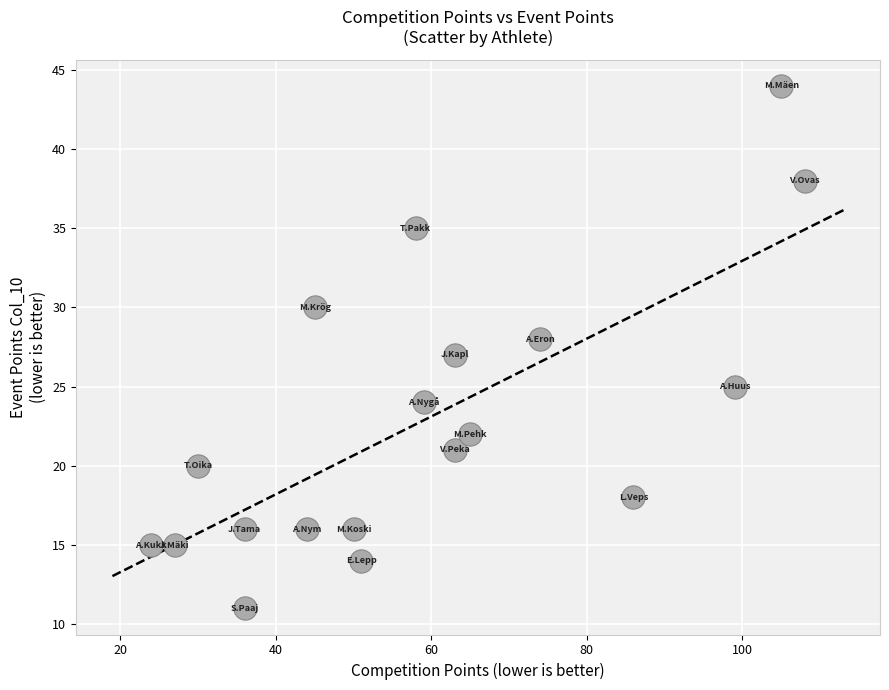

What is the range of Y values (max minus min)?

33